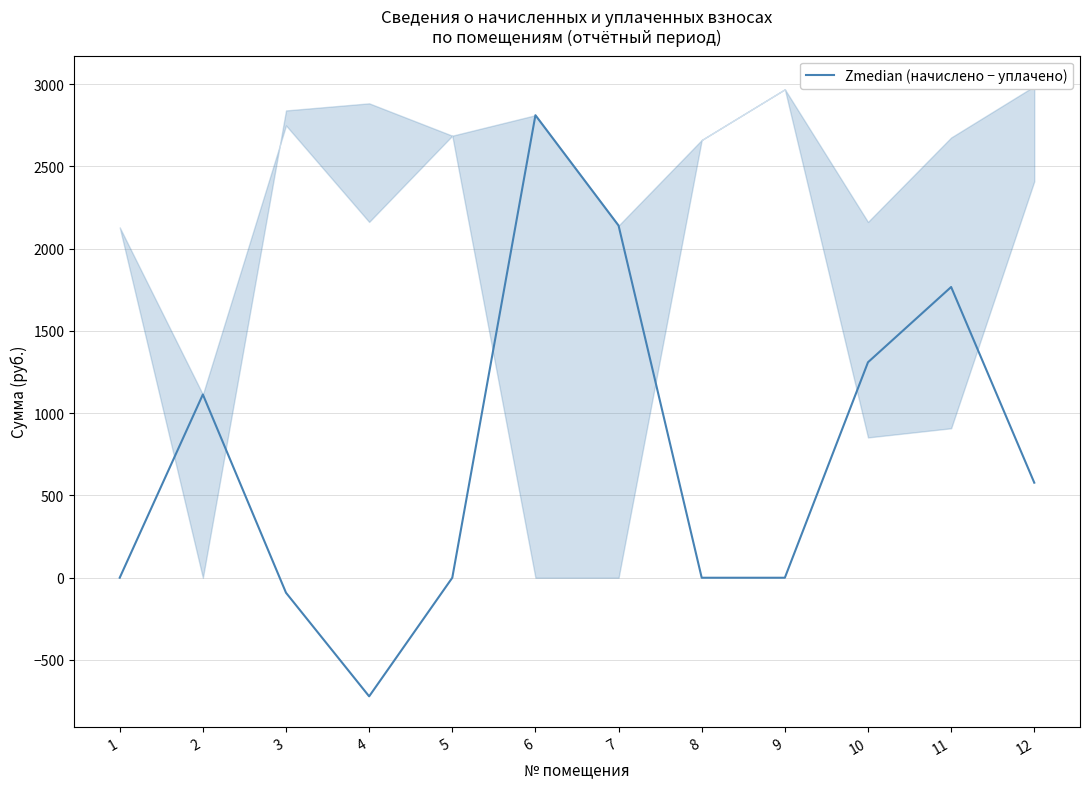

Rank the categories by value from highest to lowest.

6, 7, 11, 10, 2, 12, 1, 5, 8, 9, 3, 4